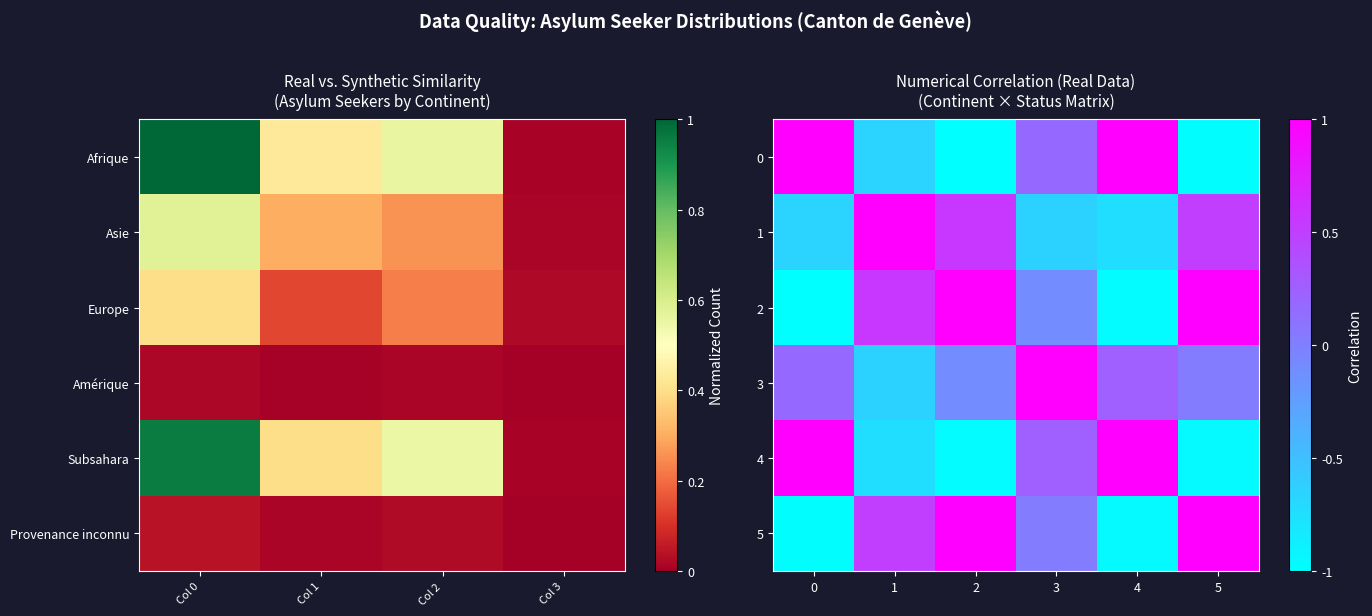

What is the sum of the 4 values at 0 and 1?

0.3